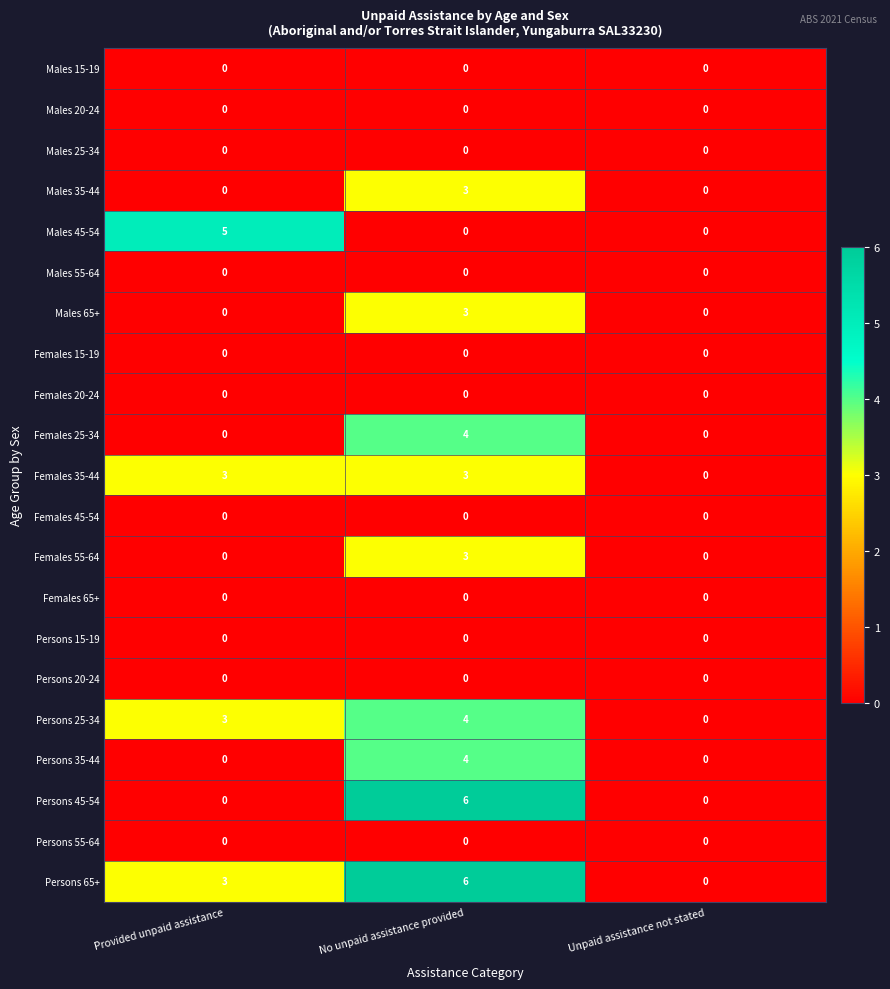

True or false: Males 45-54 has a value of -3 at Unpaid assistance not stated.

False